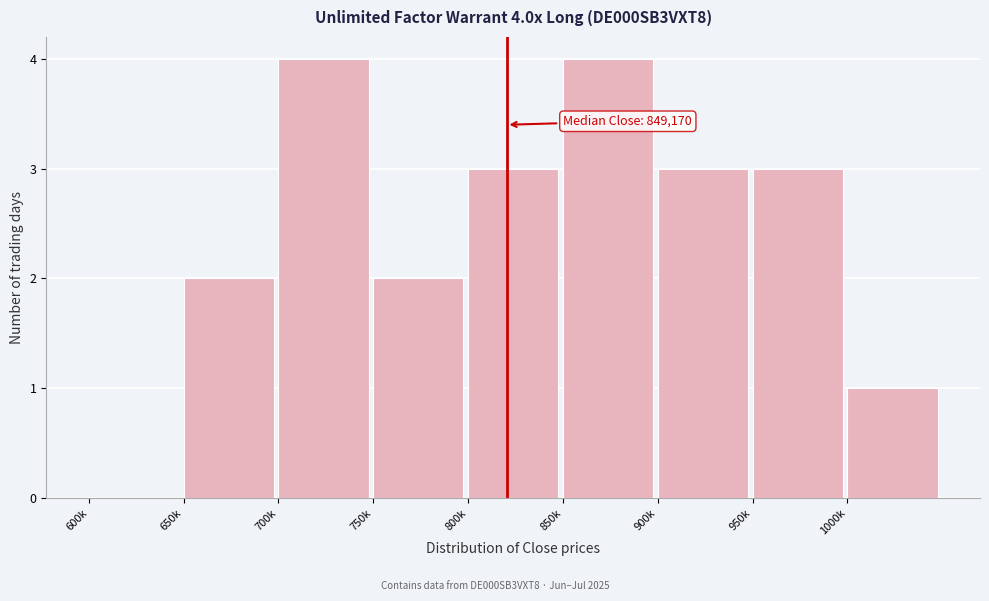

Reading left to right, what are all the values shown in this chart?

600k=0	650k=2	700k=4	750k=2	800k=3	850k=4	900k=3	950k=3	1000k=1